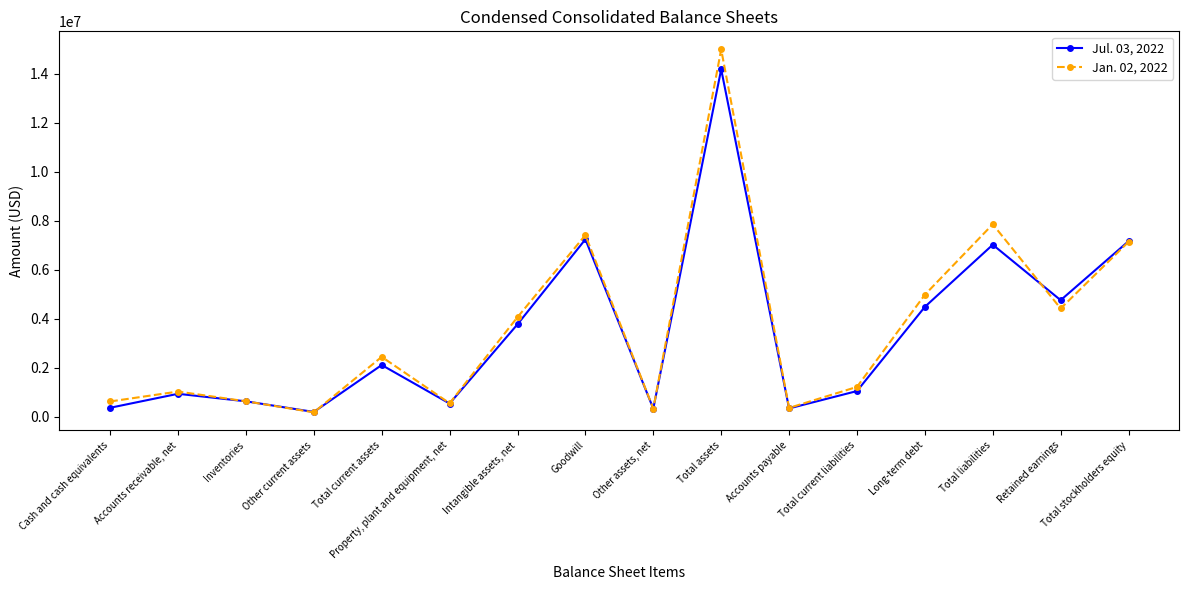

Which label corresponds to the largest value in the chart?

Total assets